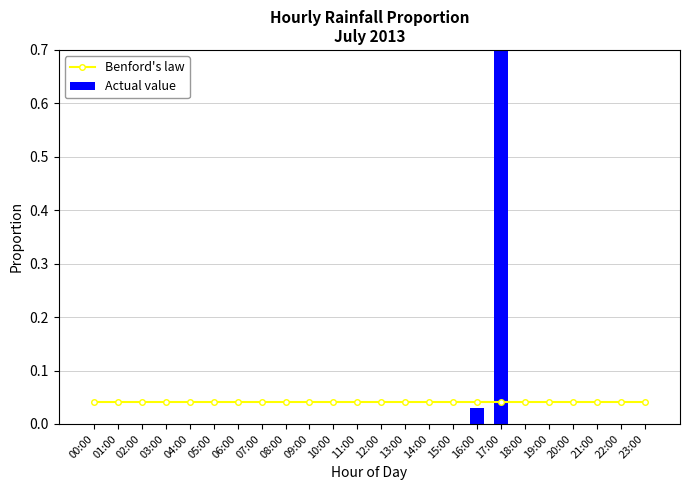

How many groups of bars are there?

24